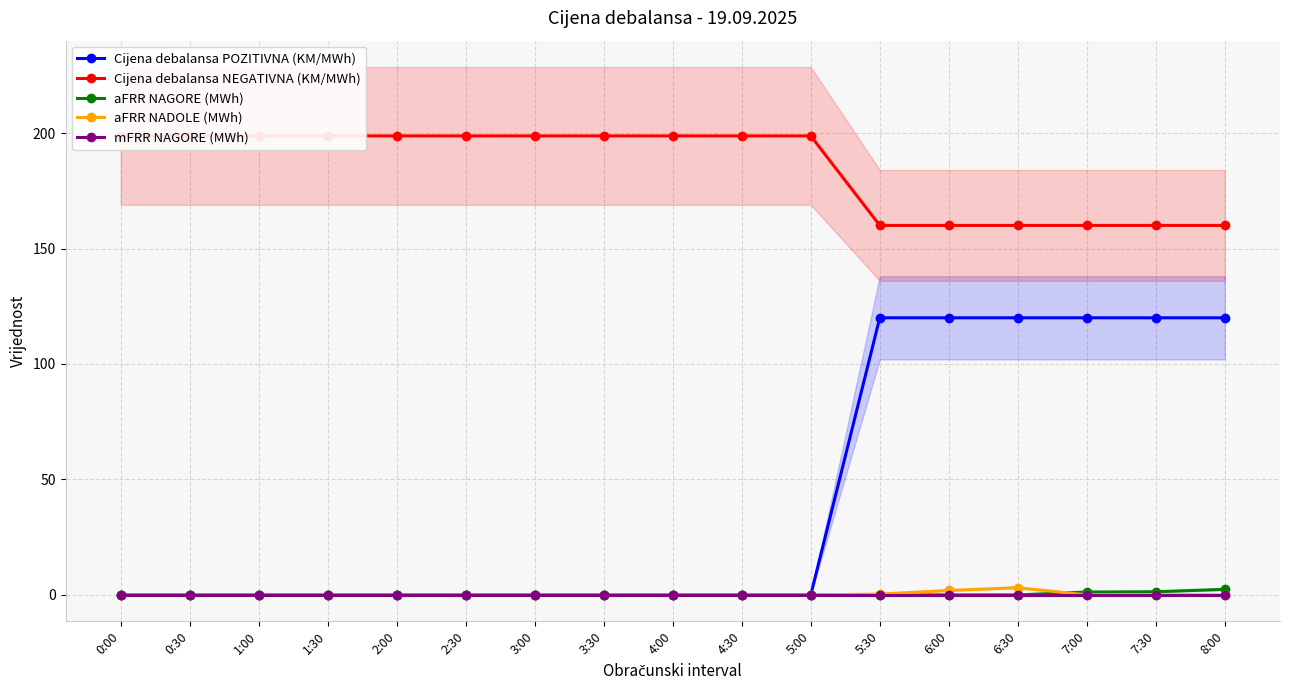

Is the value of Cijena debalansa POZITIVNA (KM/MWh) at 8:00 greater than the value of aFRR NADOLE (MWh) at 0:00?

Yes